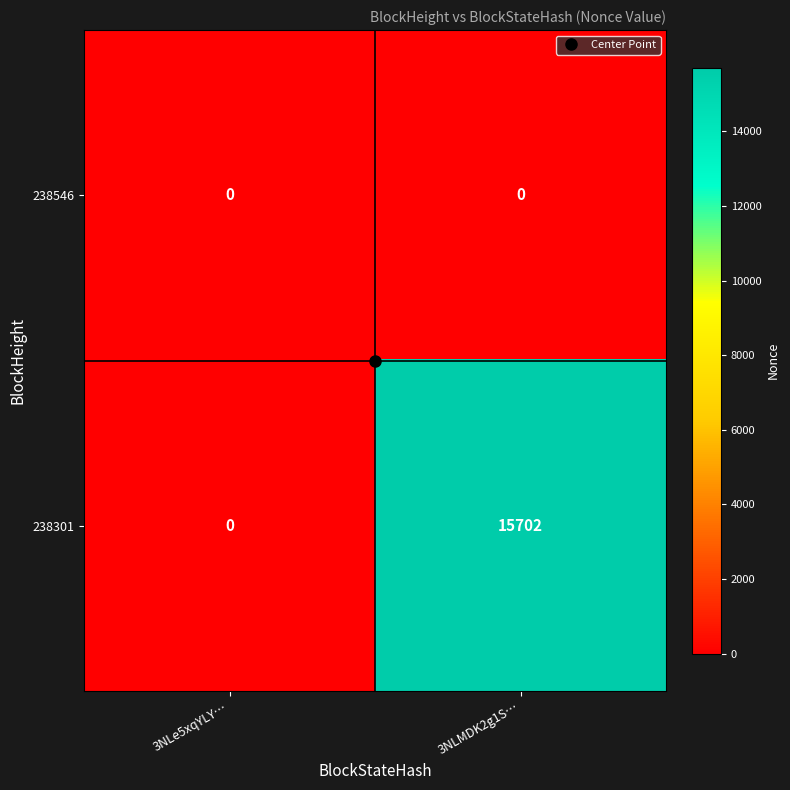

Which series changed the most between 3NLe5xqYLY… and 3NLMDK2g1S…?

238301